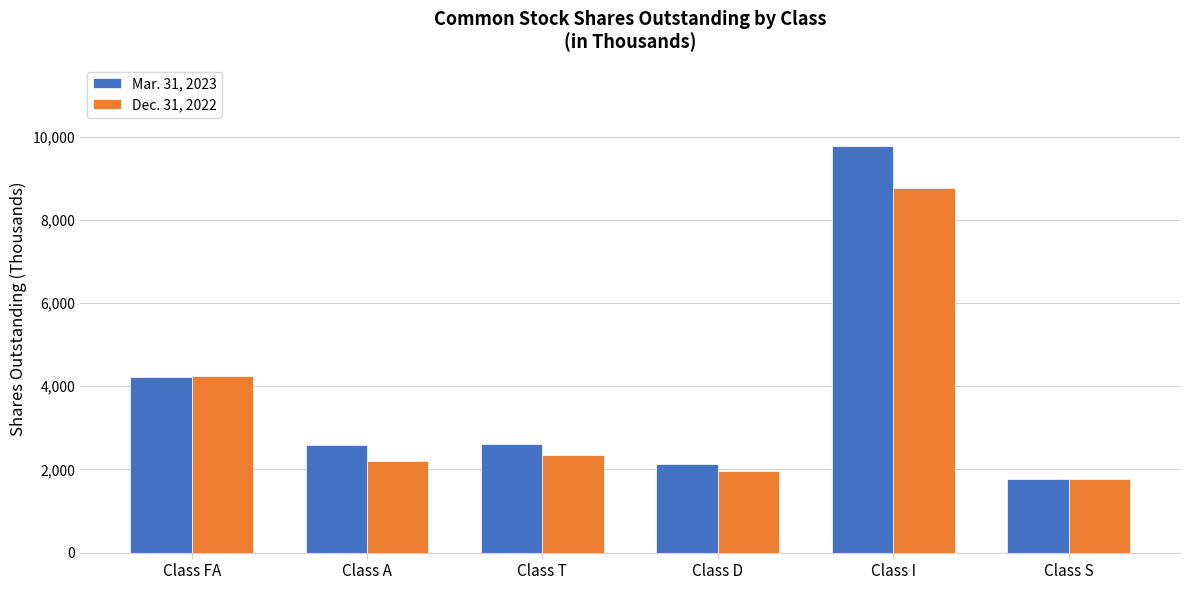

Between Class FA and Class D, which series saw the biggest shift?

Dec. 31, 2022